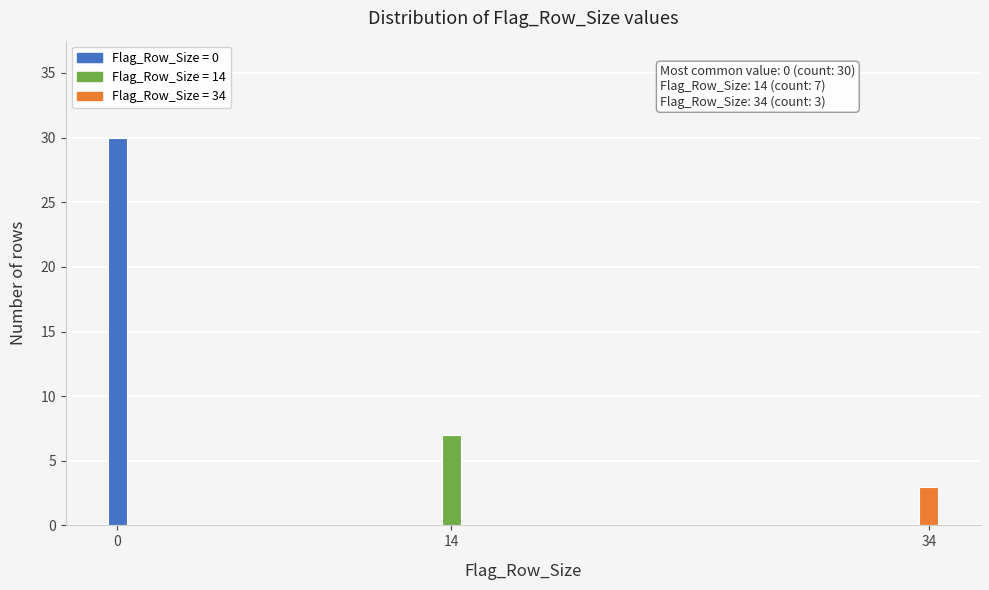

Reading left to right, what are all the values shown in this chart?

0=30	14=7	34=3